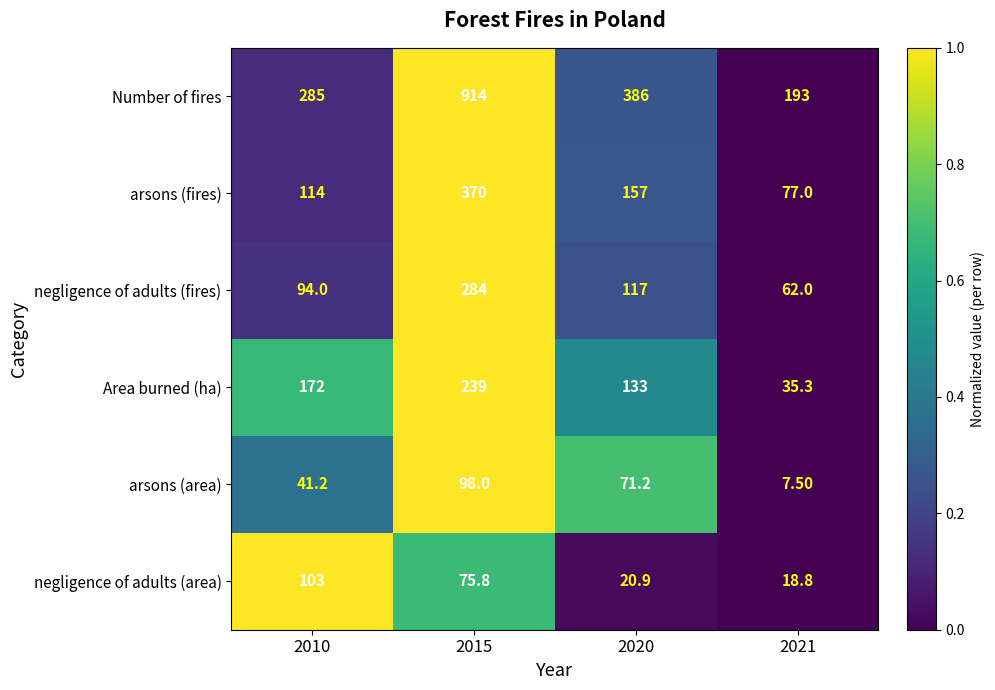

Between 2015 and 2021, which series saw the biggest shift?

Number of fires